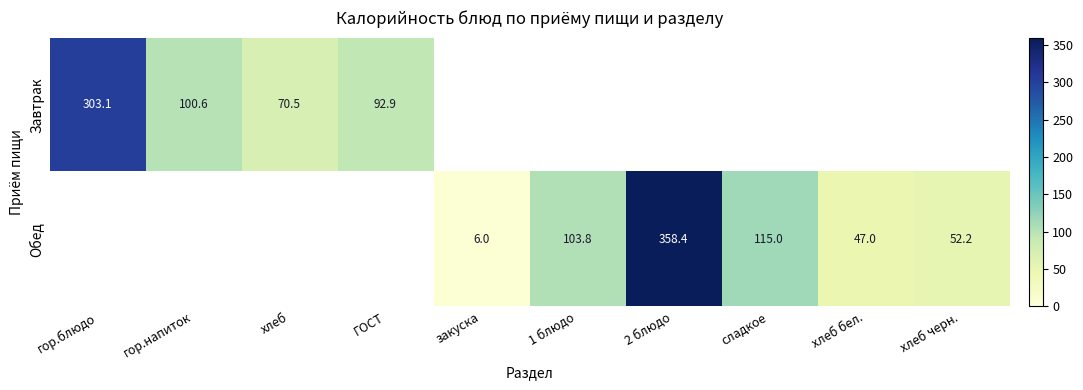

How many series are shown in this chart?

2